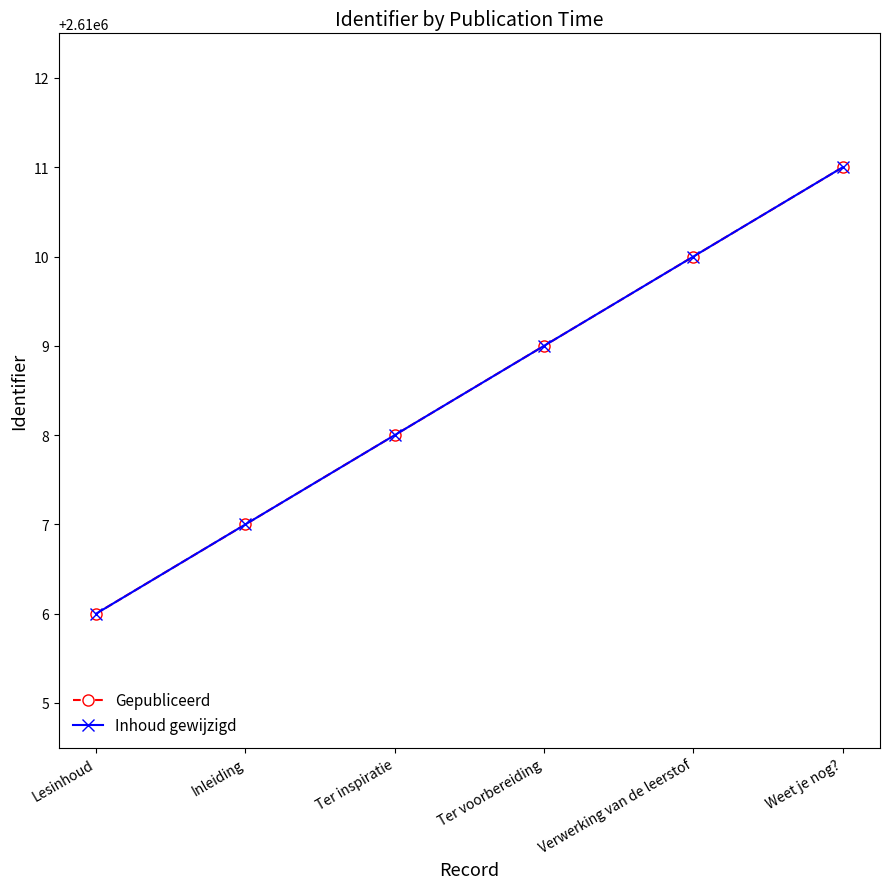

What is the difference between the Inhoud gewijzigd values at Ter voorbereiding and Lesinhoud?

3